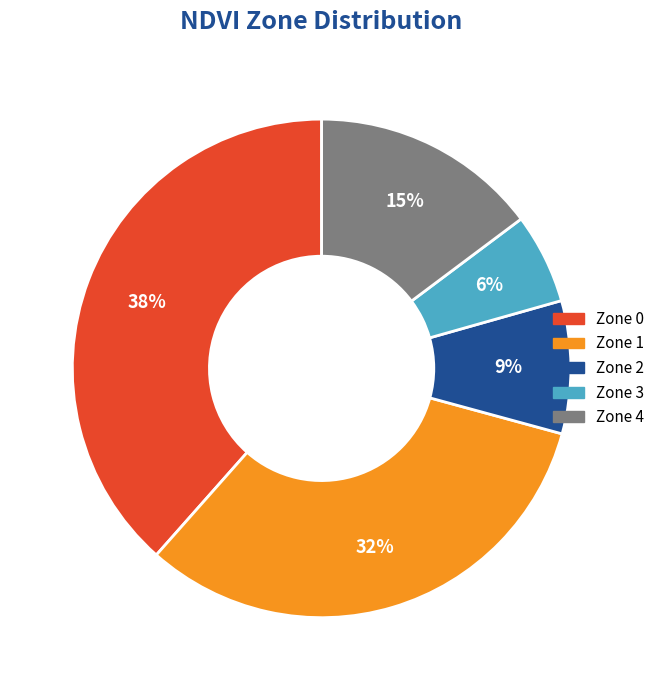

Which category has the biggest portion of the pie?

Zone 0